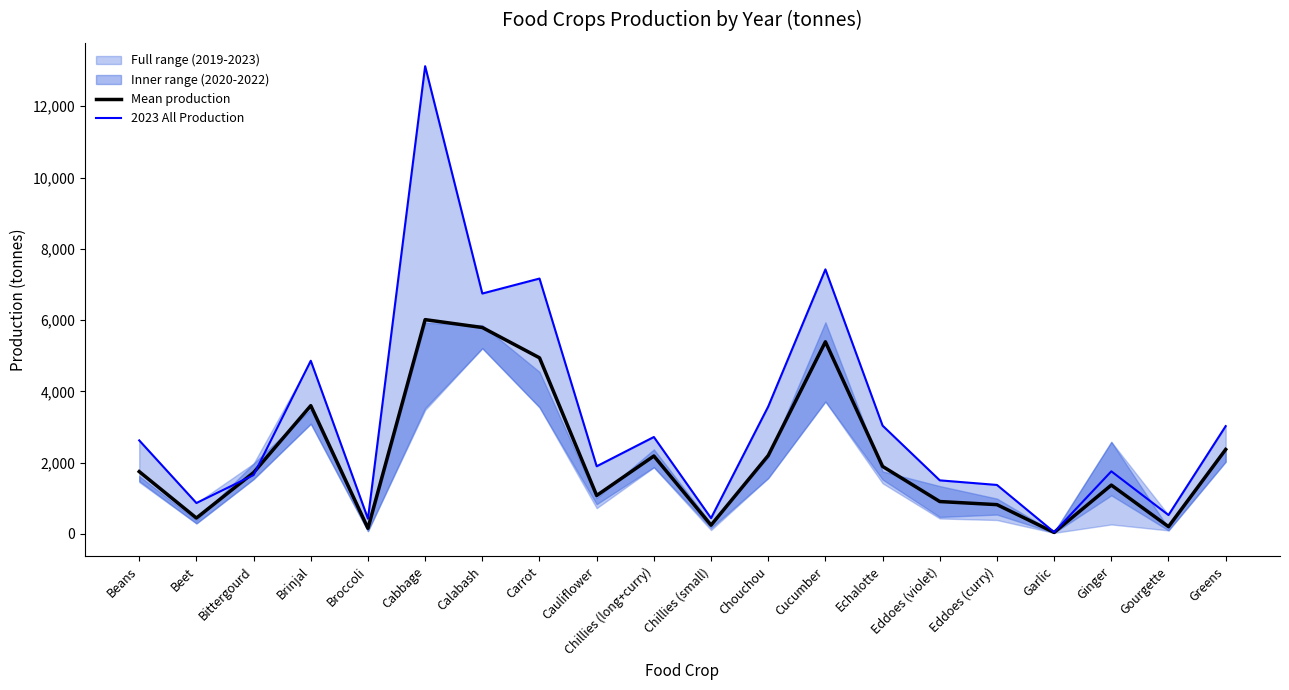

Reading left to right, transcribe all the data shown in this chart.

Mean production: Beans=1750.2	Beet=447.4	Bittergourd=1722.4	Brinjal=3600.2	Broccoli=160.2	Cabbage=6013.2	Calabash=5792.4	Carrot=4942.8	Cauliflower=1079.8	Chillies (long+curry)=2187.8	Chillies (small)=248.0	Chouchou=2201.4	Cucumber=5391.2	Echalotte=1895.6	Eddoes (violet)=910.4	Eddoes (curry)=823.4	Garlic=43.8	Ginger=1372.0	Gourgette=206.2	Greens=2370.8
2023 All Production: Beans=2626.0	Beet=869.0	Bittergourd=1653.0	Brinjal=4860.0	Broccoli=429.0	Cabbage=13124.0	Calabash=6746.0	Carrot=7166.0	Cauliflower=1900.0	Chillies (long+curry)=2721.0	Chillies (small)=445.0	Chouchou=3576.0	Cucumber=7423.0	Echalotte=3040.0	Eddoes (violet)=1505.0	Eddoes (curry)=1376.0	Garlic=52.0	Ginger=1758.0	Gourgette=532.0	Greens=3026.0